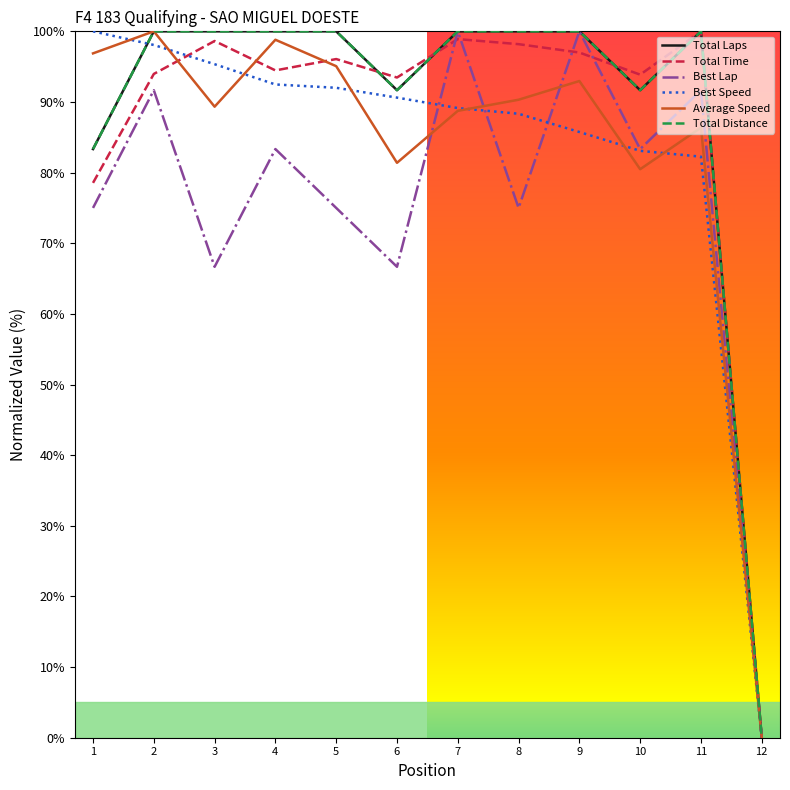

Does the chart have visible grid lines?

No